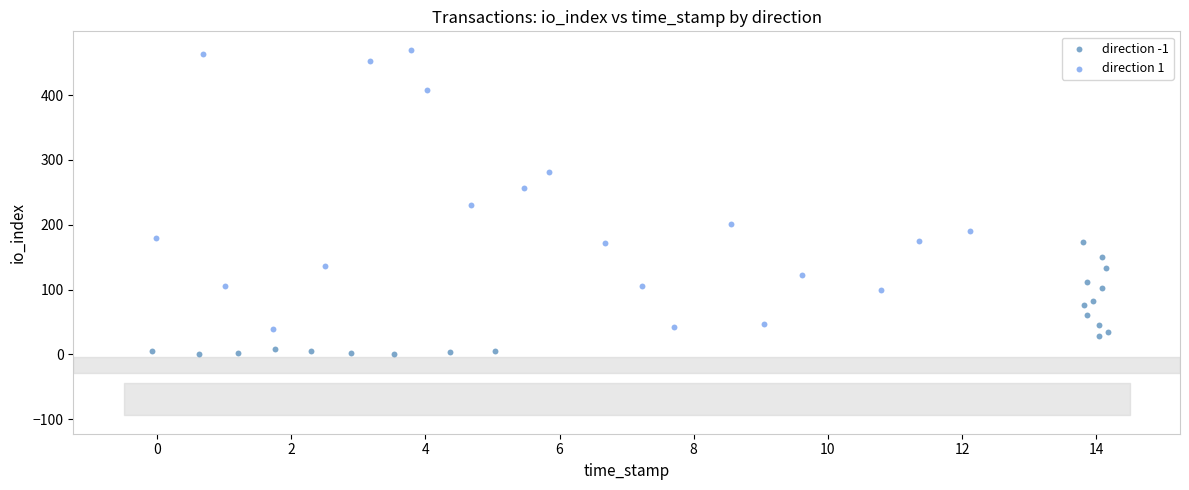

Which series reaches the minimum Y coordinate?

direction -1